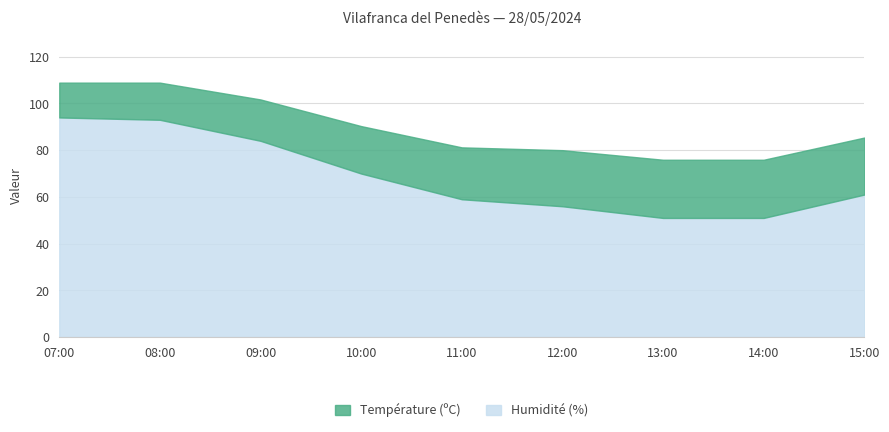

True or false: Température (ºC) has more than 0 interior local peaks.

False